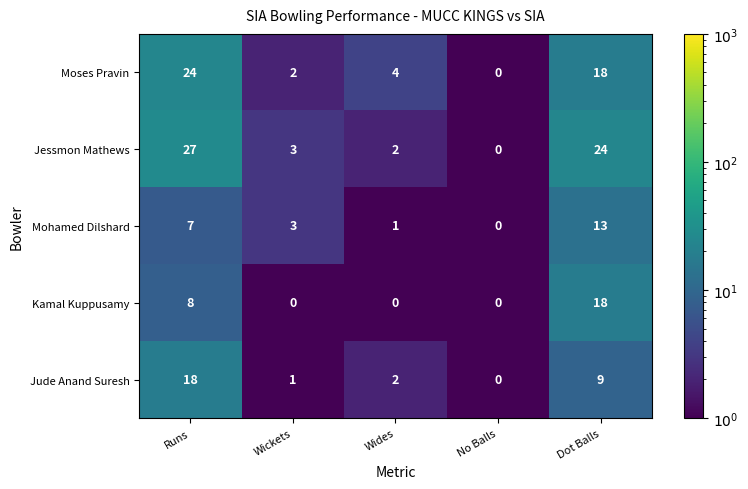

Reading left to right, list all the values displayed in this chart.

Moses Pravin: Runs=24	Wickets=2	Wides=4	No Balls=0	Dot Balls=18
Jessmon Mathews: Runs=27	Wickets=3	Wides=2	No Balls=0	Dot Balls=24
Mohamed Dilshard: Runs=7	Wickets=3	Wides=1	No Balls=0	Dot Balls=13
Kamal Kuppusamy: Runs=8	Wickets=0	Wides=0	No Balls=0	Dot Balls=18
Jude Anand Suresh: Runs=18	Wickets=1	Wides=2	No Balls=0	Dot Balls=9